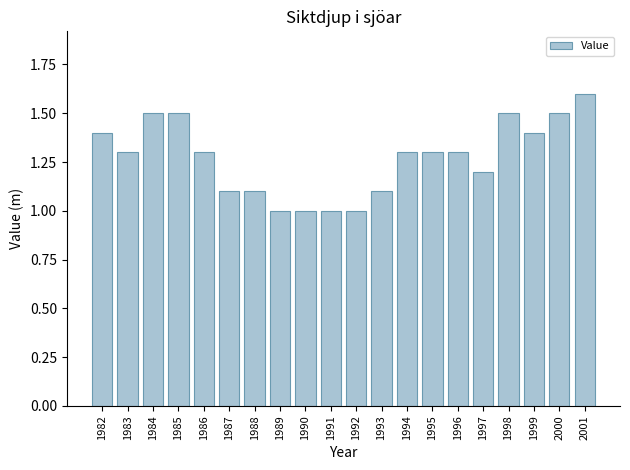

Are the bars grouped side by side (vs. stacked)?

No